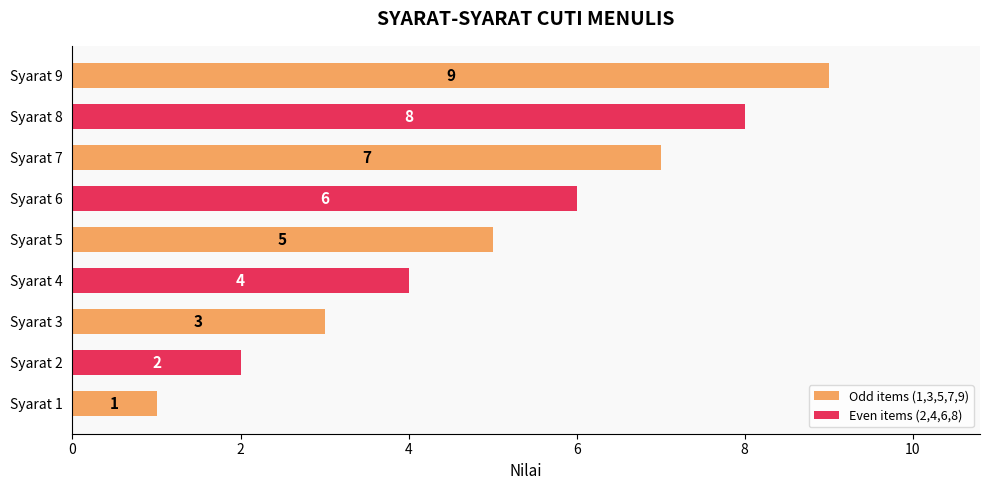

Approximately how many times larger is the value at 3 compared to 2?

1.5